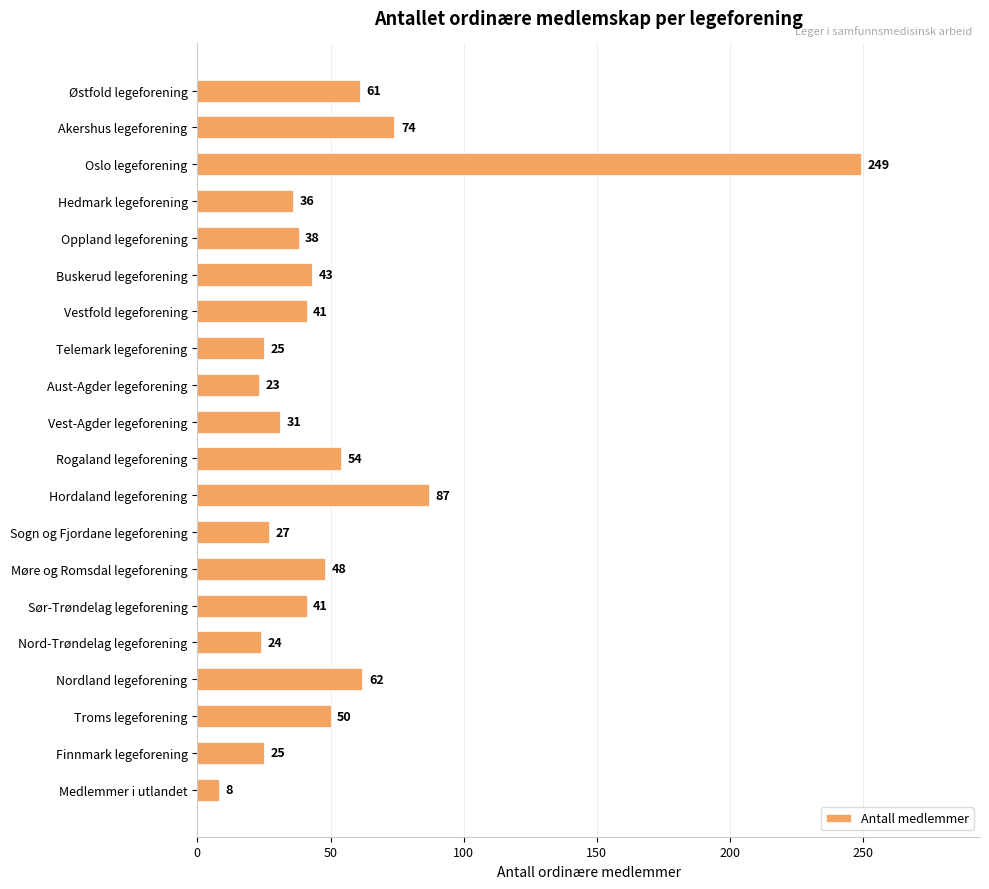

What position from the top is Troms legeforening?

18